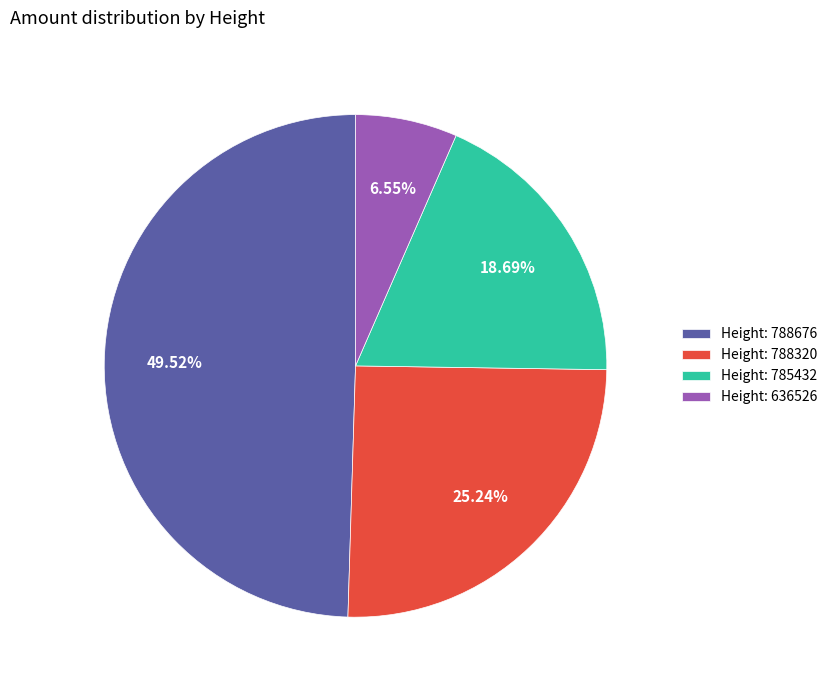

Is Height: 785432 the majority of the pie?

No